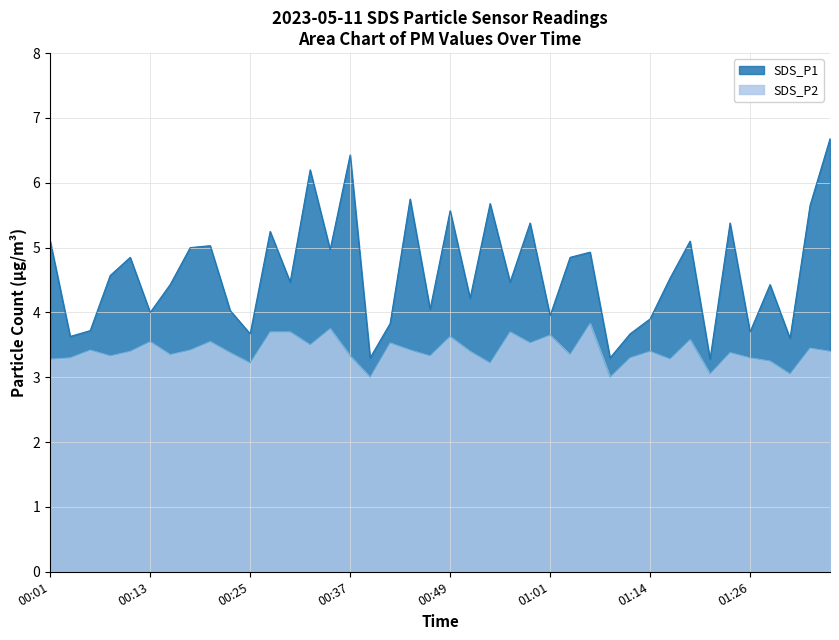

How many categories are shown in the chart?

40